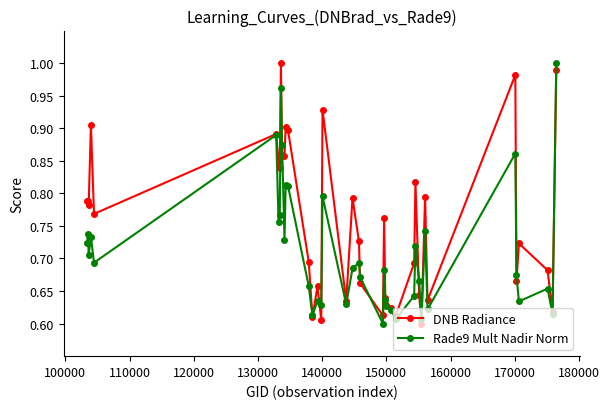

At how many categories does at least one series exceed 0?

40